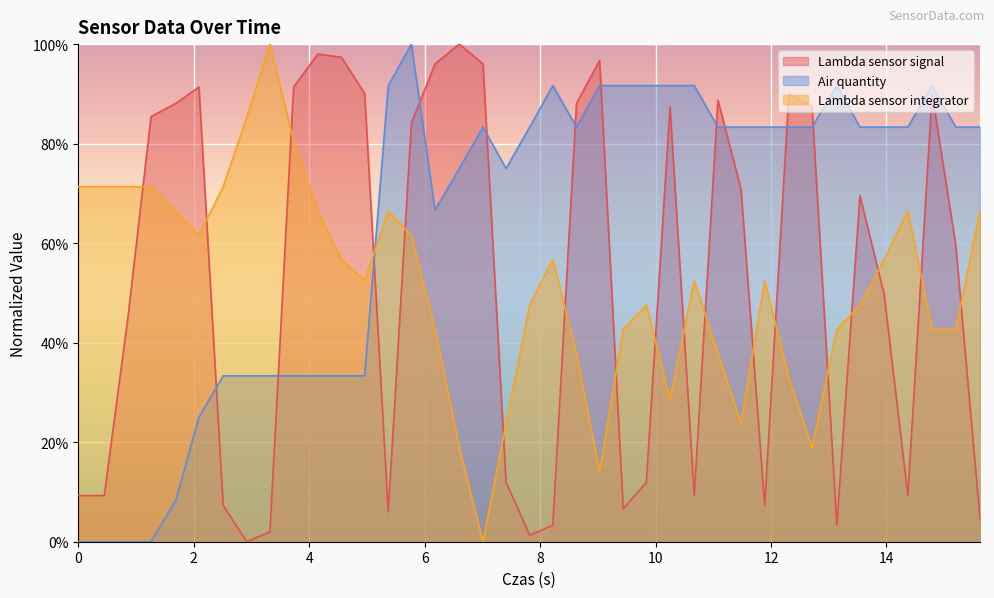

Reading left to right, what are all the values shown in this chart?

Lambda sensor signal: 0.1	0.1	0.5	0.9	0.9	0.9	0.1	0.0	0.0	0.9	1.0	1.0	0.9	0.1	0.8	1.0	1.0	1.0	0.1	0.0	0.0	0.9	1.0	0.1	0.1	0.9	0.1	0.9	0.7	0.1	0.9	0.9	0.0	0.7	0.5	0.1	0.9	0.6	0.0
Air quantity: 0.0	0.0	0.0	0.0	0.1	0.2	0.3	0.3	0.3	0.3	0.3	0.3	0.3	0.9	1.0	0.7	0.7	0.8	0.7	0.8	0.9	0.8	0.9	0.9	0.9	0.9	0.9	0.8	0.8	0.8	0.8	0.8	0.9	0.8	0.8	0.8	0.9	0.8	0.8
Lambda sensor integrator: 0.7	0.7	0.7	0.7	0.7	0.6	0.7	0.9	1.0	0.8	0.7	0.6	0.5	0.7	0.6	0.4	0.2	0.0	0.2	0.5	0.6	0.4	0.1	0.4	0.5	0.3	0.5	0.4	0.2	0.5	0.3	0.2	0.4	0.5	0.6	0.7	0.4	0.4	0.7